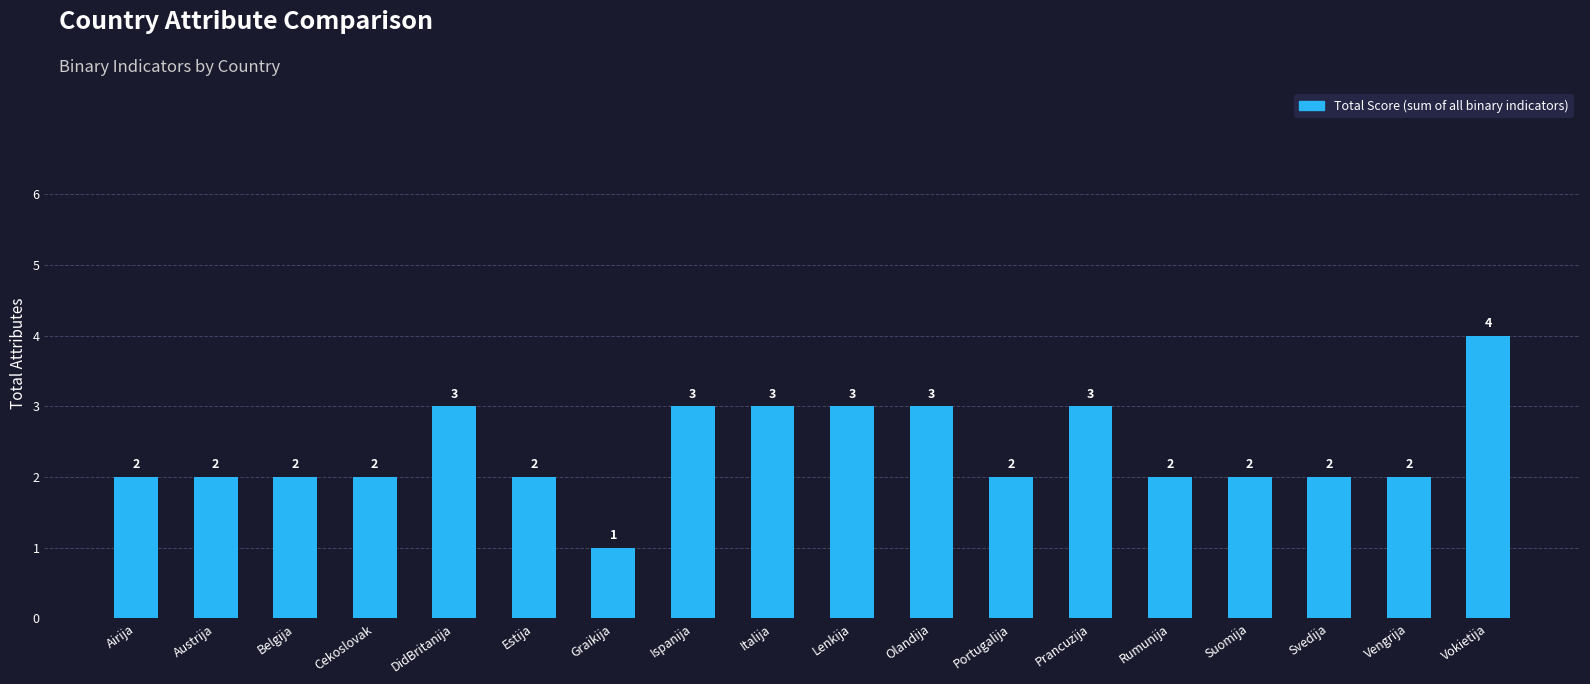

Reading left to right, transcribe all the data shown in this chart.

2	2	2	2	3	2	1	3	3	3	3	2	3	2	2	2	2	4